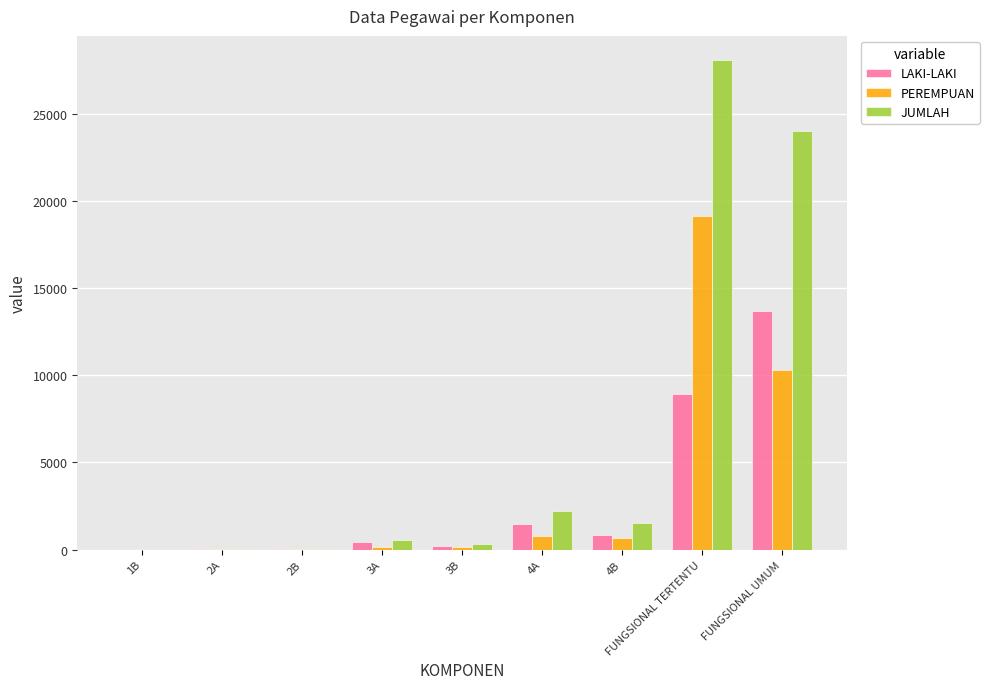

What is the sum of all PEREMPUAN values?

31137